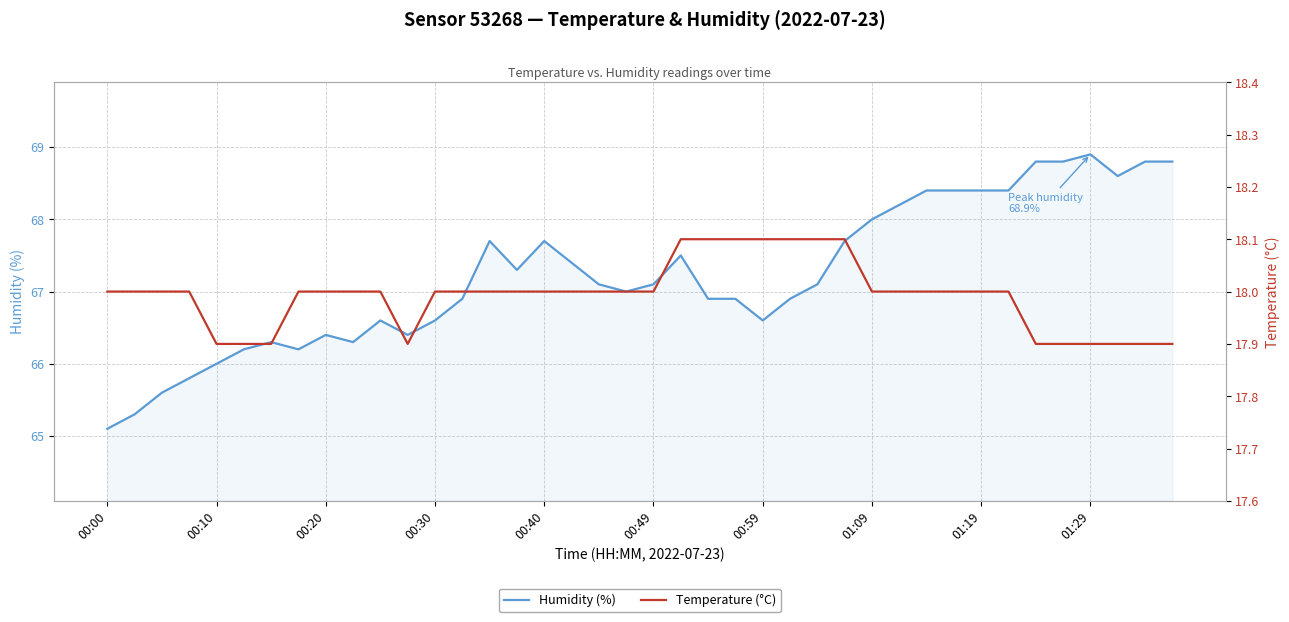

What is the maximum value shown in the chart?

68.9